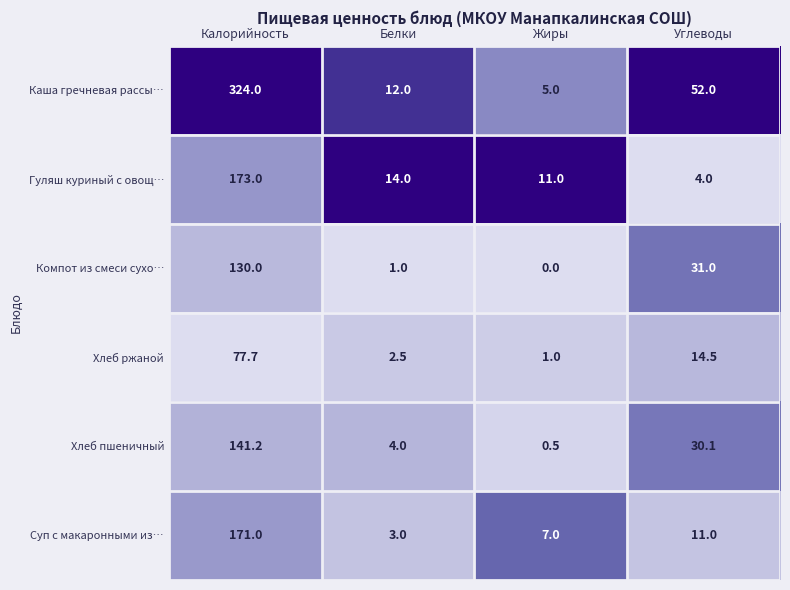

What is the total value across all series at Калорийность?

1016.9